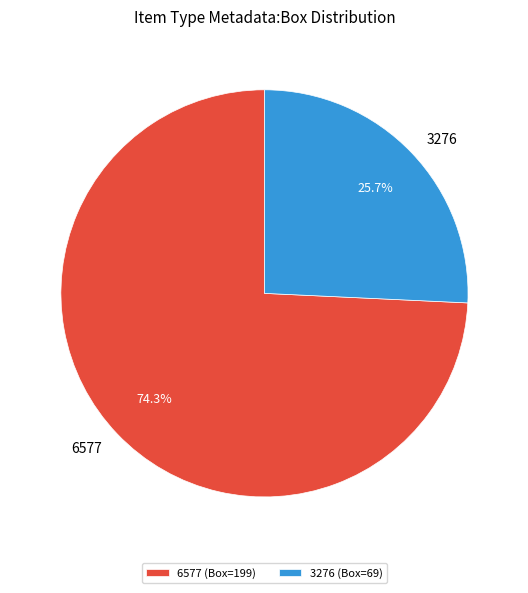

True or false: 6577 accounts for 74% of the total.

True